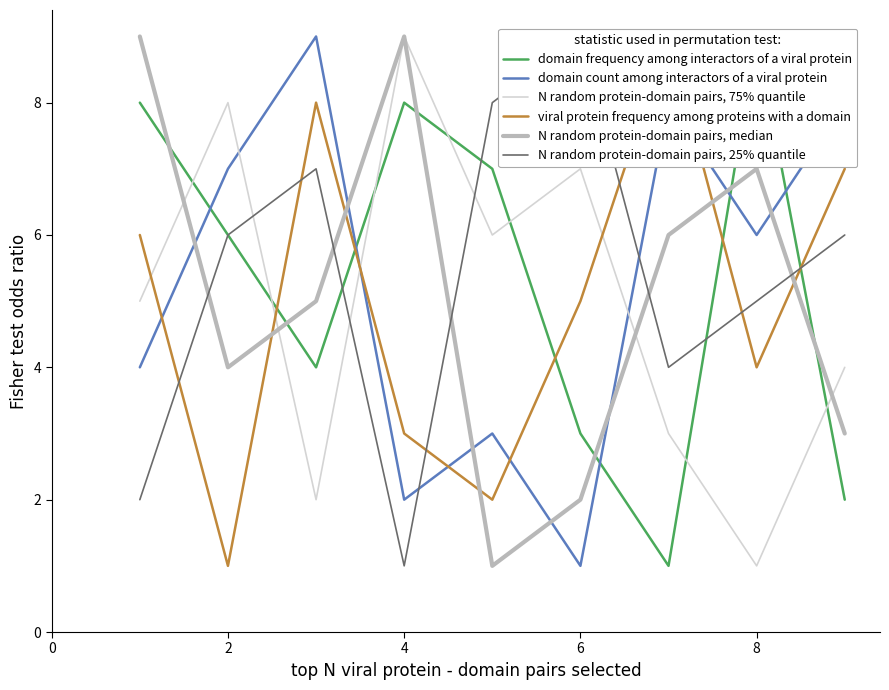

The domain count among interactors of a viral protein series shows 2 at 4. True or false?

True